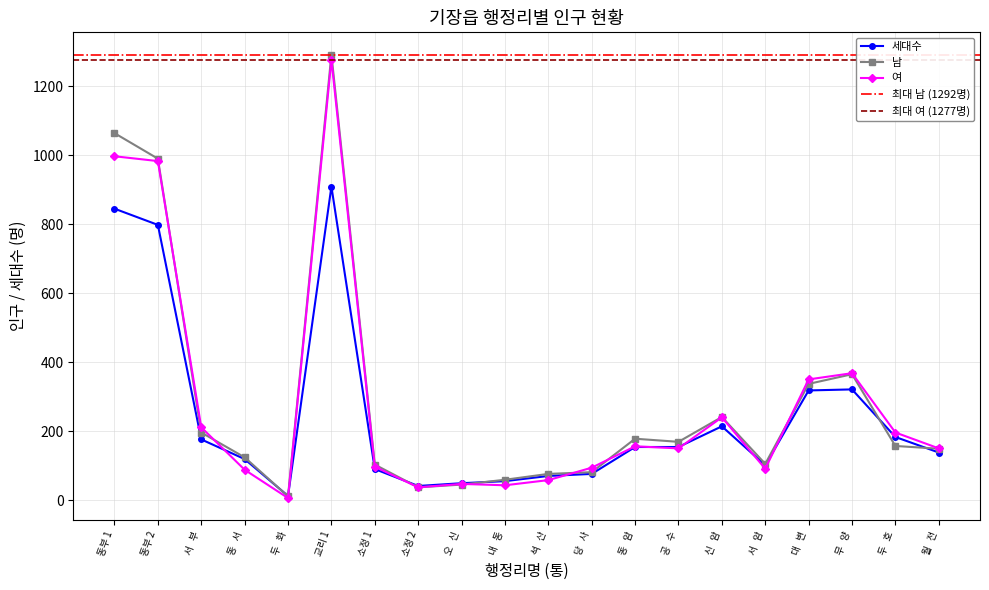

Which category has the highest value in the 여 series?

교리 1